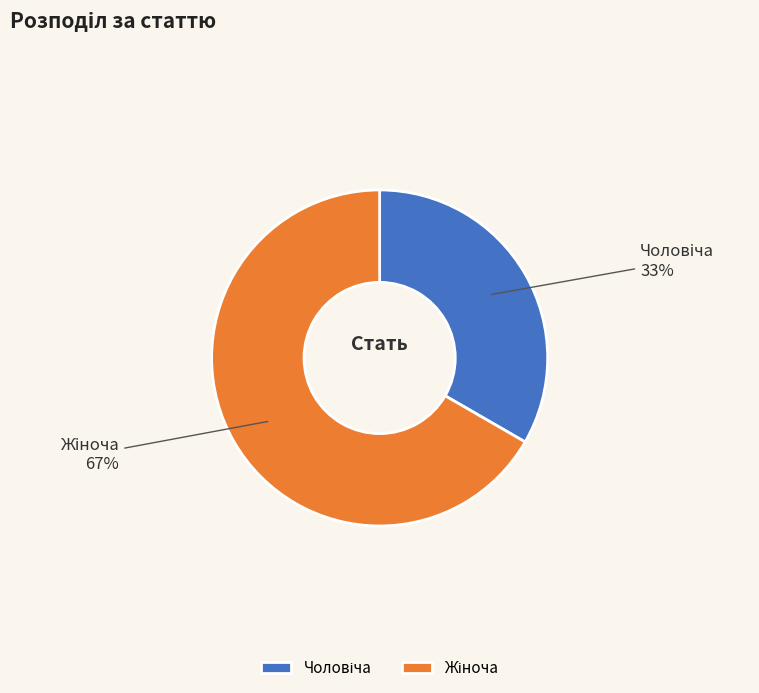

Is there a majority slice in this chart?

Yes